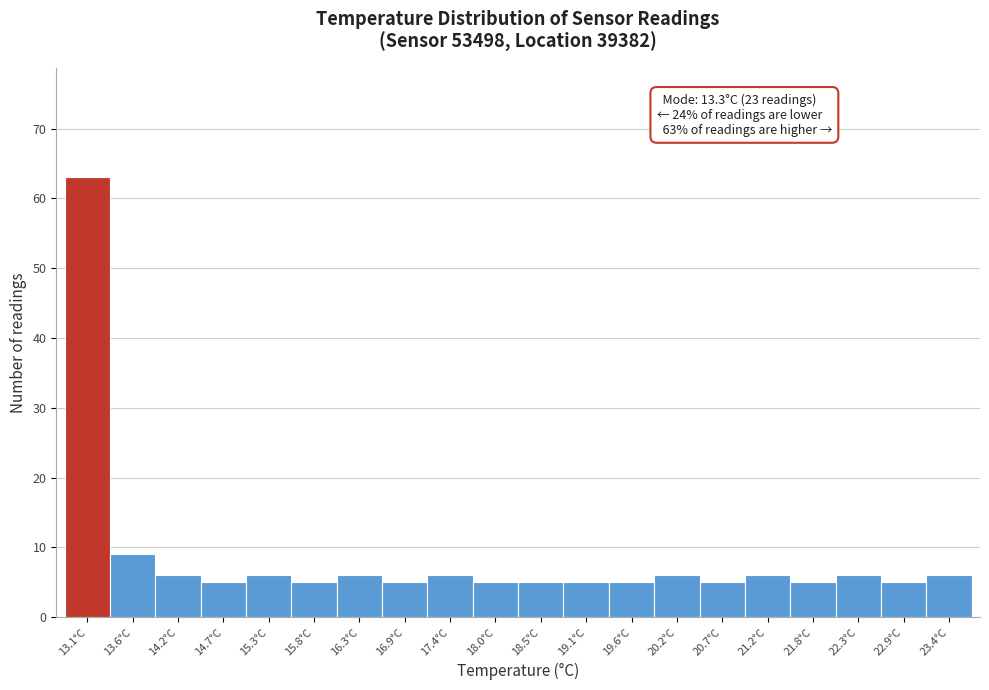

Which range on the x-axis has the tallest bar?

12.8 to 13.3